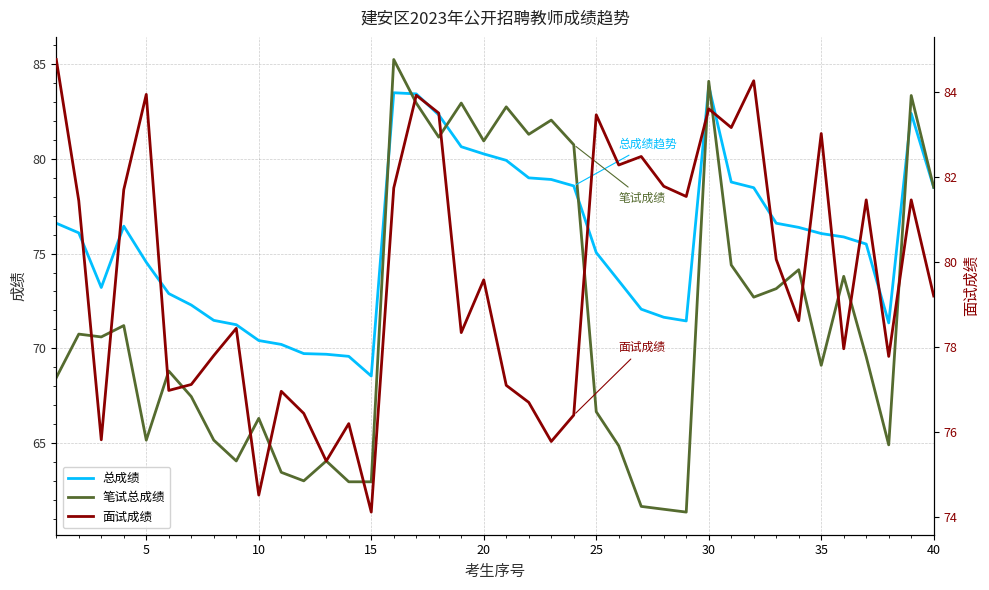

What is the smallest value displayed?

61.4